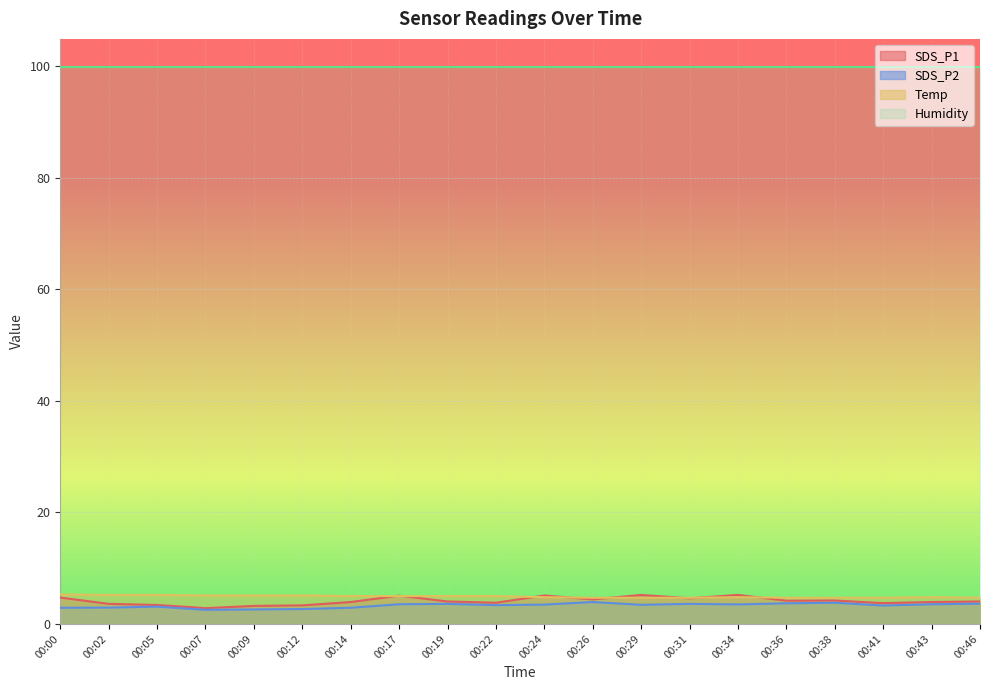

True or false: SDS_P1 and SDS_P2 intersect in this chart.

False